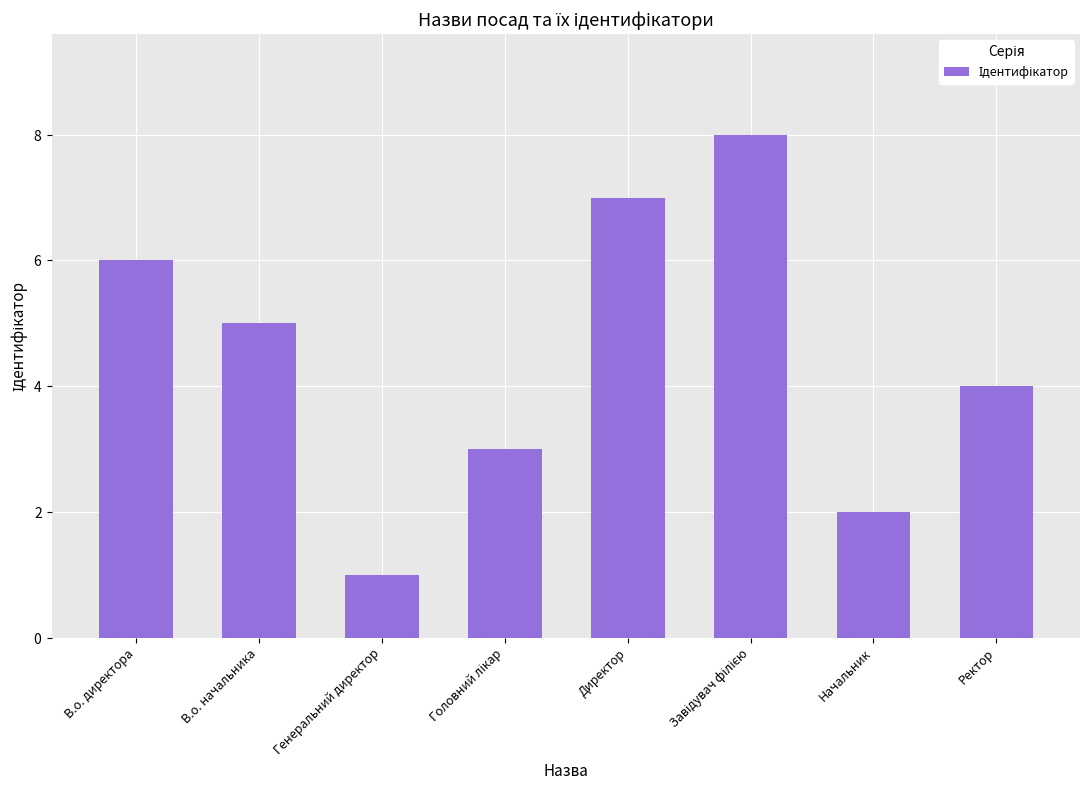

Which has a higher value, Начальник or Директор?

Директор